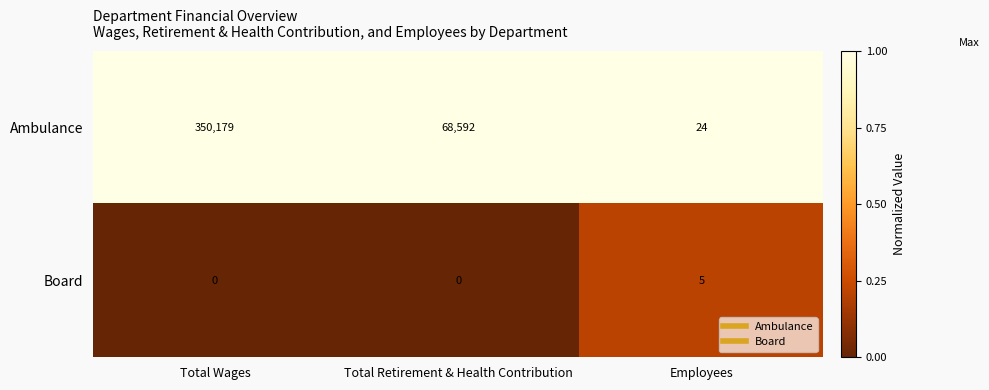

Which label corresponds to the largest value in the chart?

Total Wages